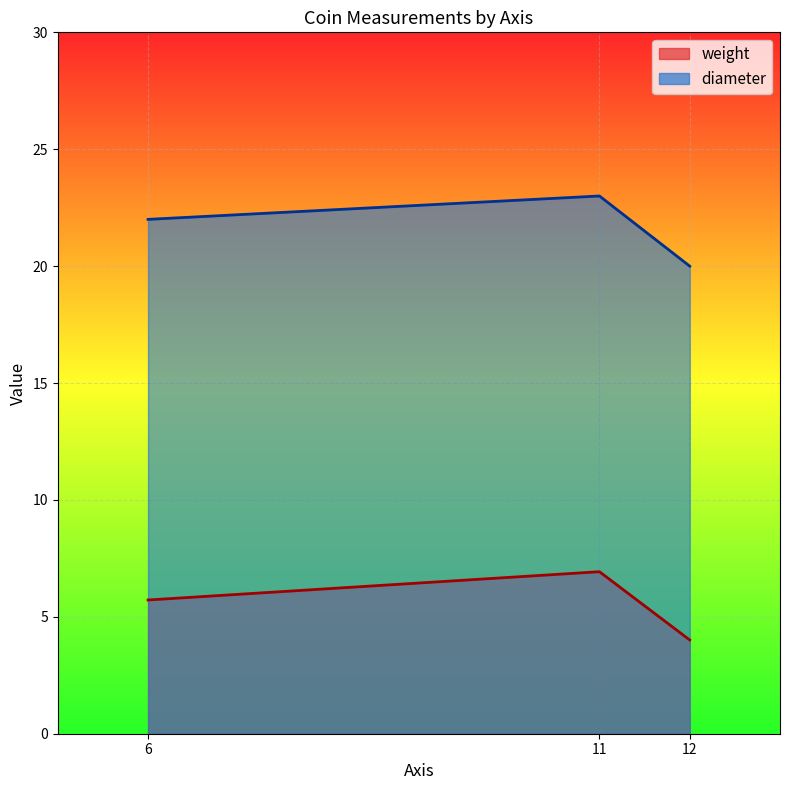

Which label corresponds to the largest value in the chart?

11